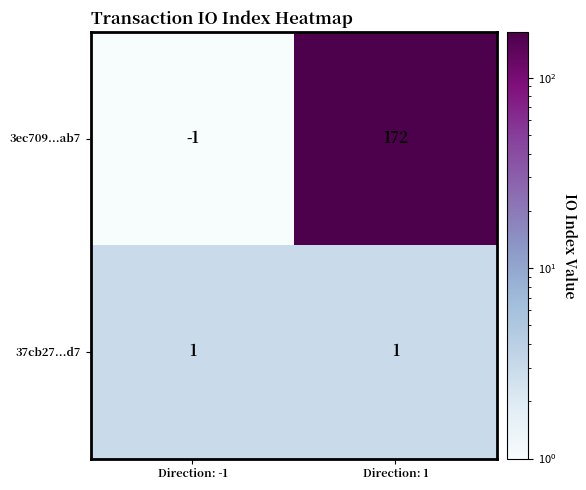

What is the difference between the highest and lowest values at Direction: -1?

2